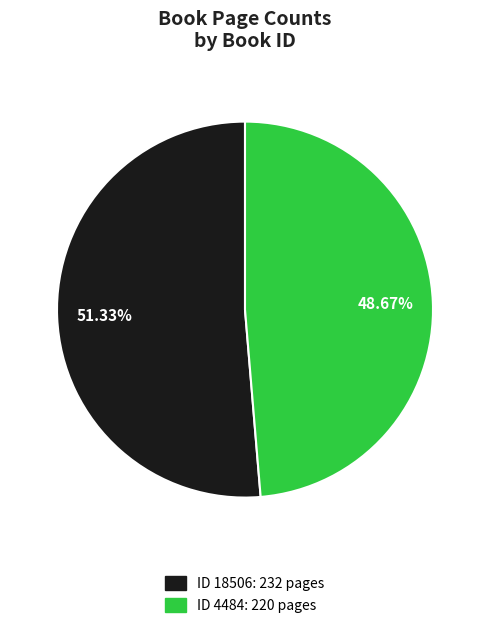

Is there a majority slice in this chart?

Yes